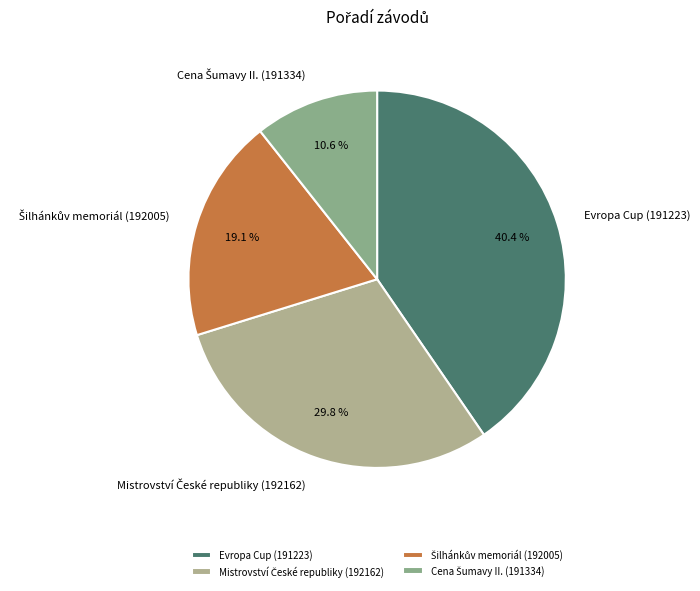

Count the number of slices in the pie.

4